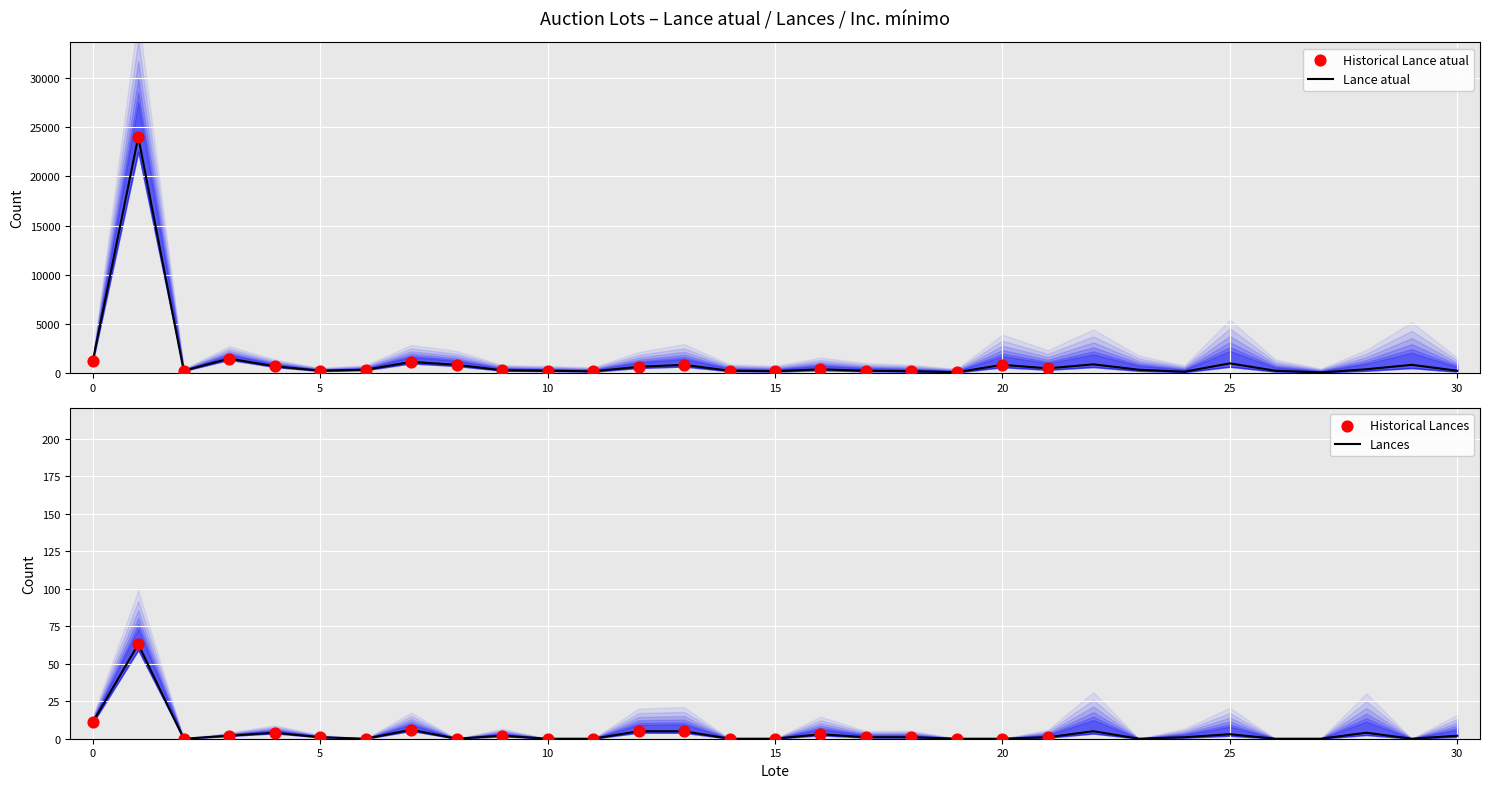

Which series reaches the maximum Y coordinate?

Lance atual